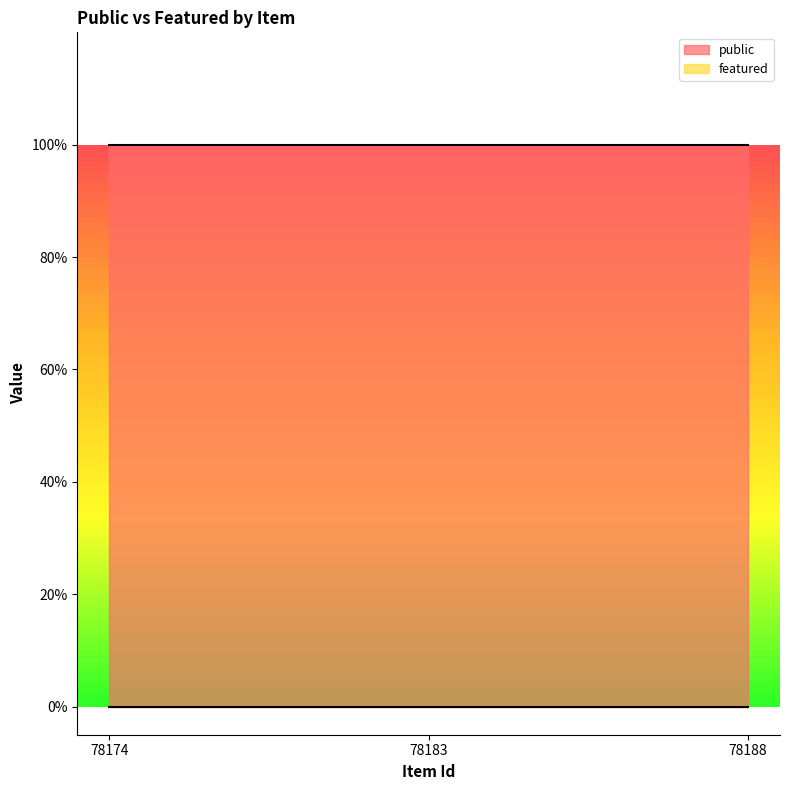

Count the number of categories in the chart.

3